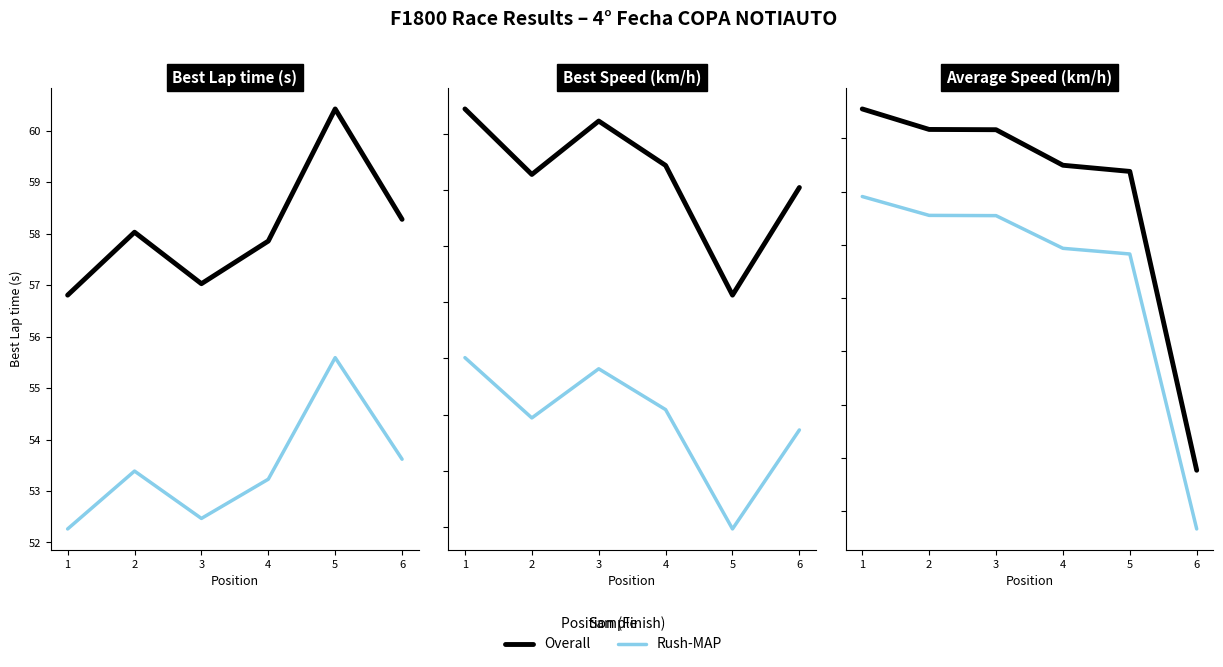

What is the value of the Rush-MAP point at the 2nd from the left?

92.8